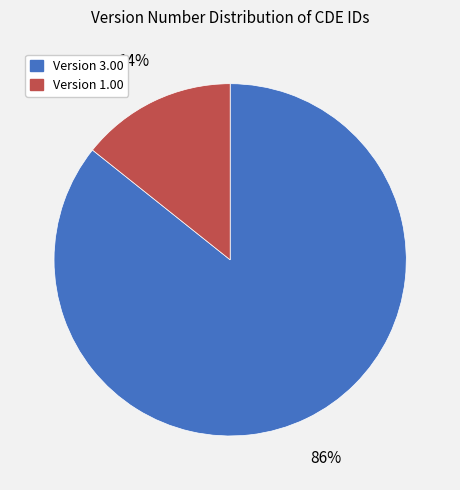

Is there any slice that represents more than half of the pie?

Yes